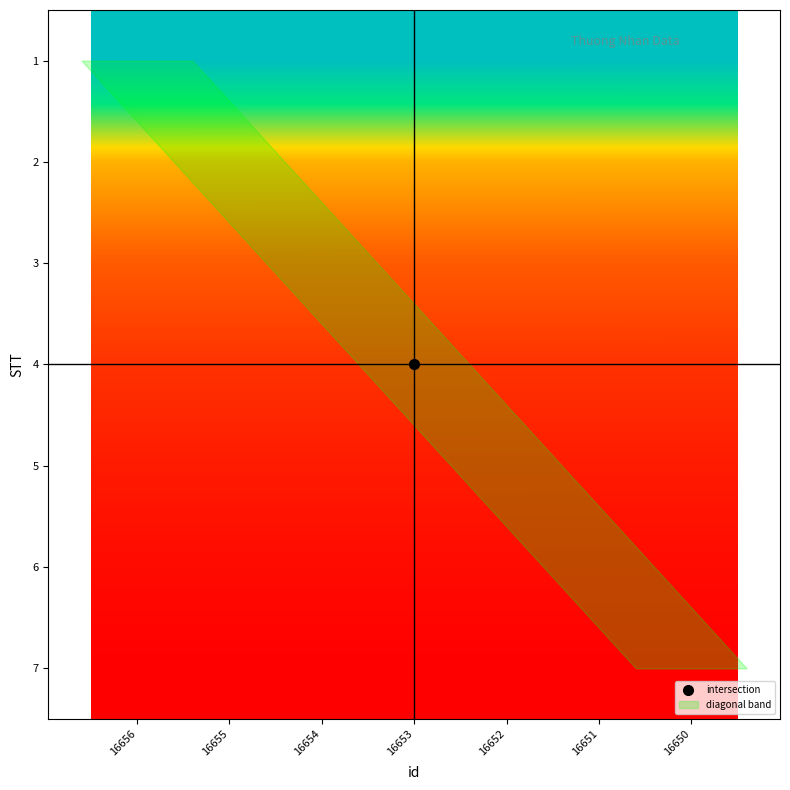

Which category has the lowest value across all series?

16650